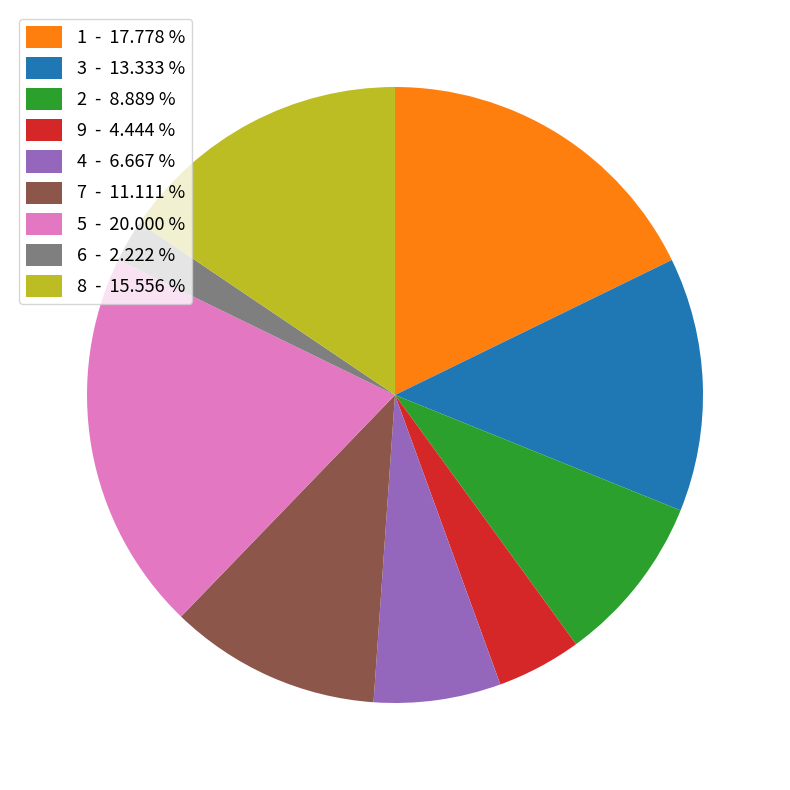

Combined, do 4 - 6.667 % and 2 - 8.889 % account for over 50%?

No